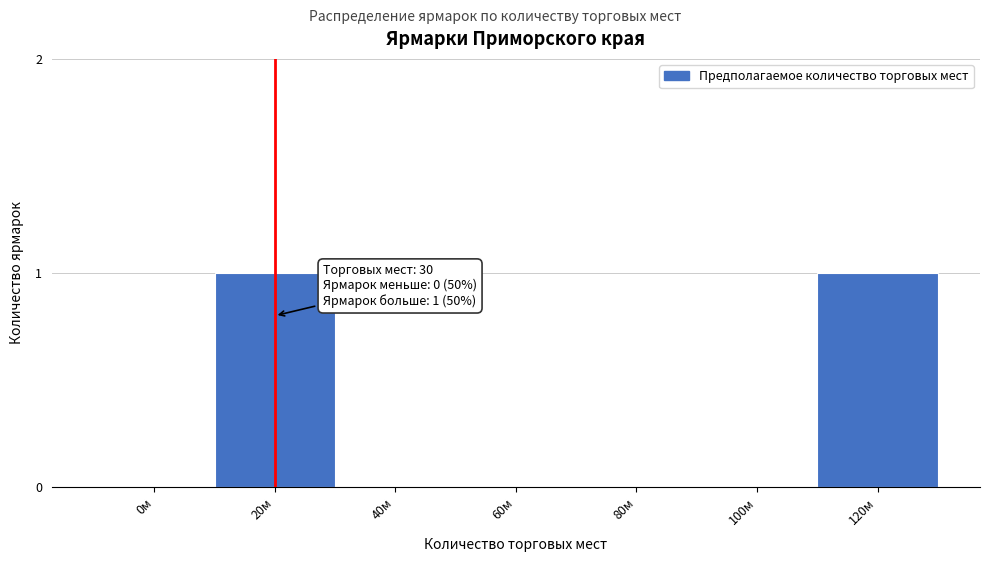

Reading right to left, extract all data points from this chart.

120м=1	100м=0	80м=0	60м=0	40м=0	20м=1	0м=0